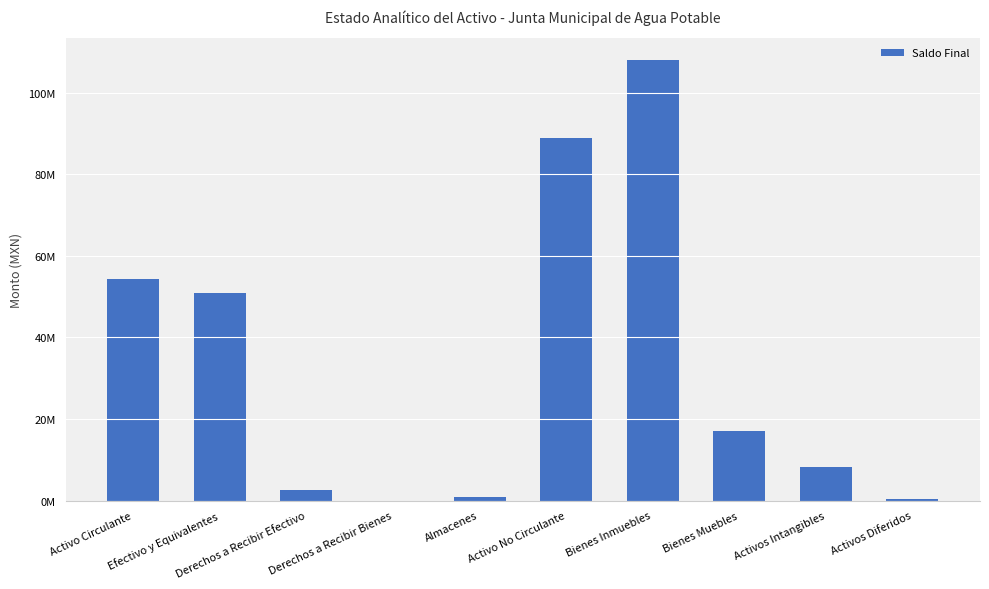

What is the value of the 4th bar from the left?

2773.1